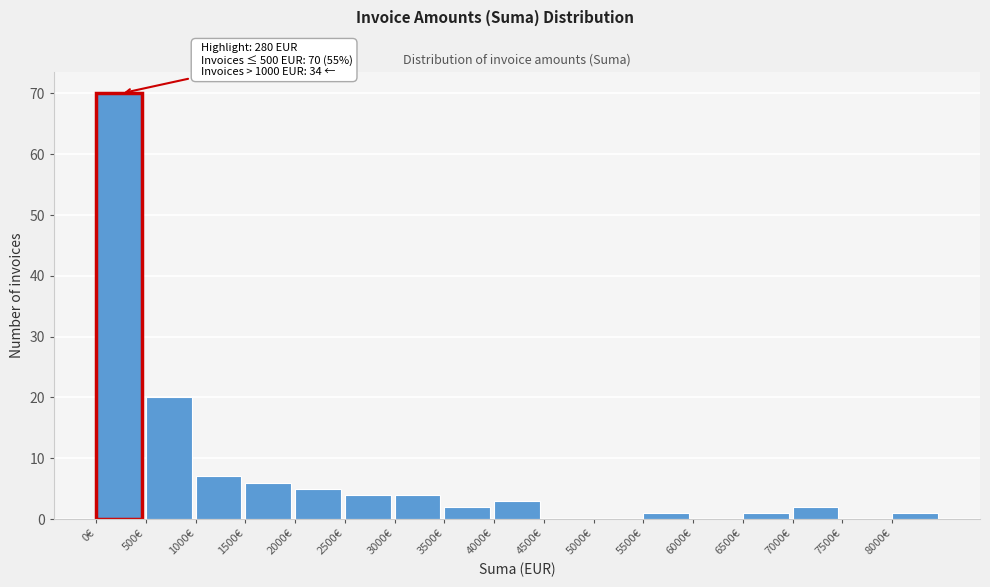

Over which range of the x-axis is the bar tallest?

0 to 500